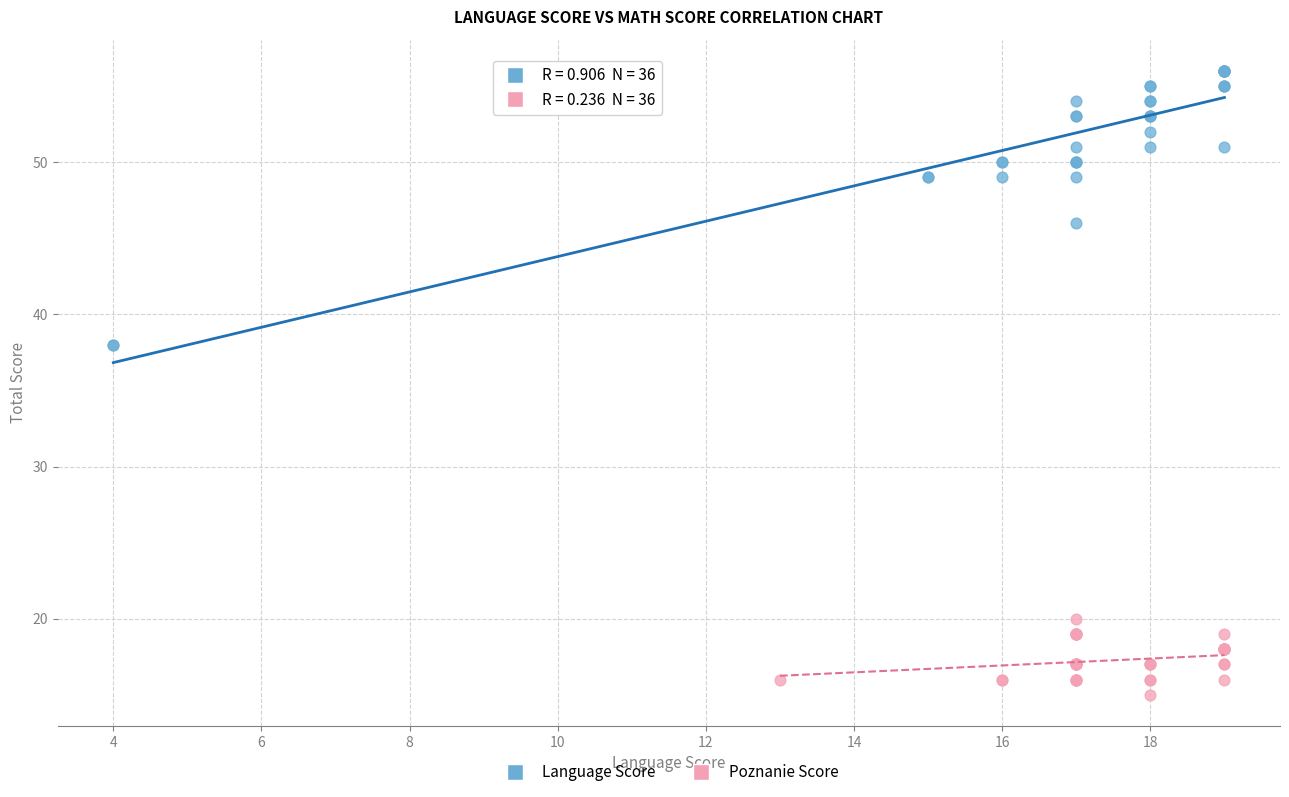

Which series contains the highest Y value?

Language Score